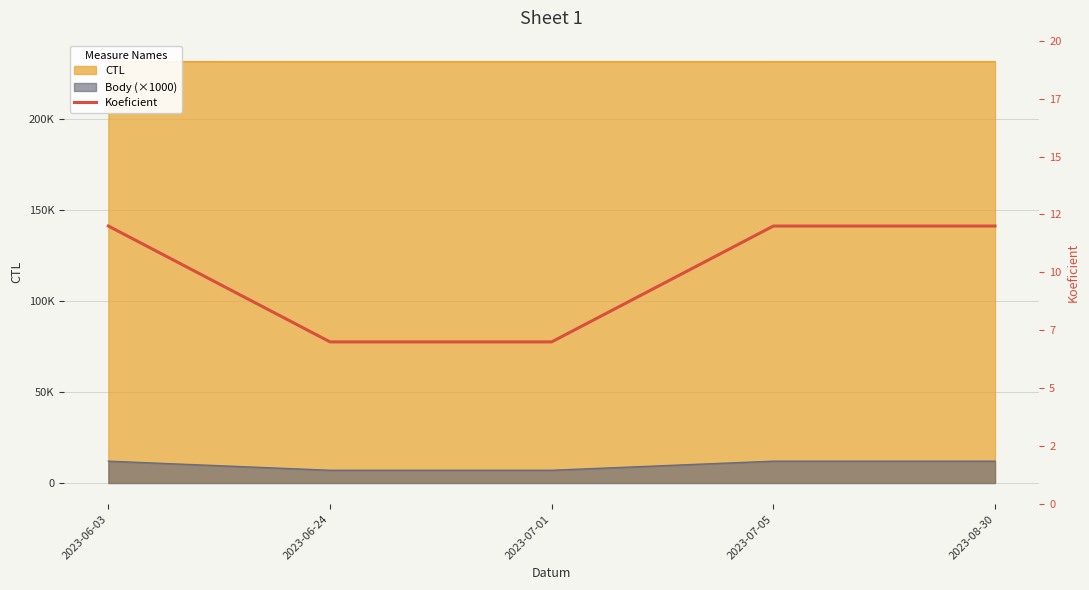

Reading left to right, what are all the values shown in this chart?

12	7	7	12	12